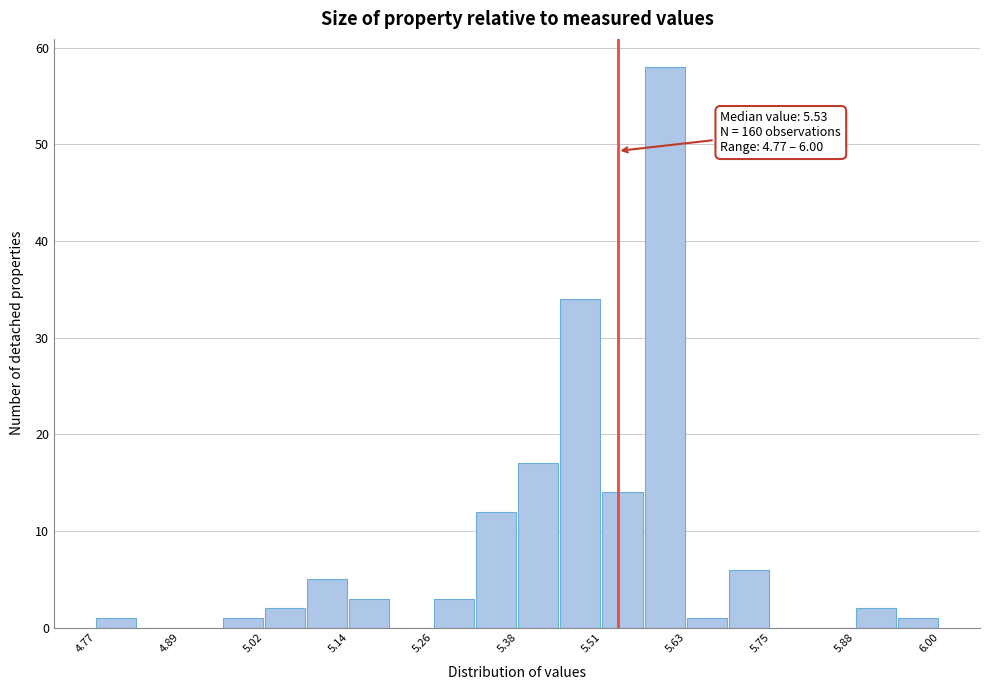

Around what value on the x-axis is the tallest bar? Give the approximate position of its centre, as read against the axis.

5.60